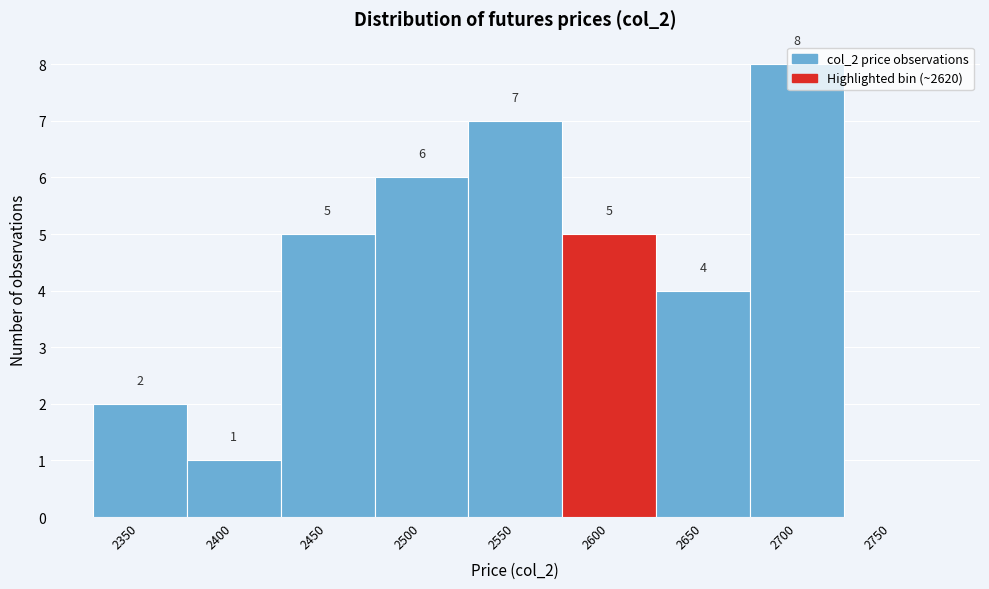

What is the change in value from 2350 to 2550?

+5